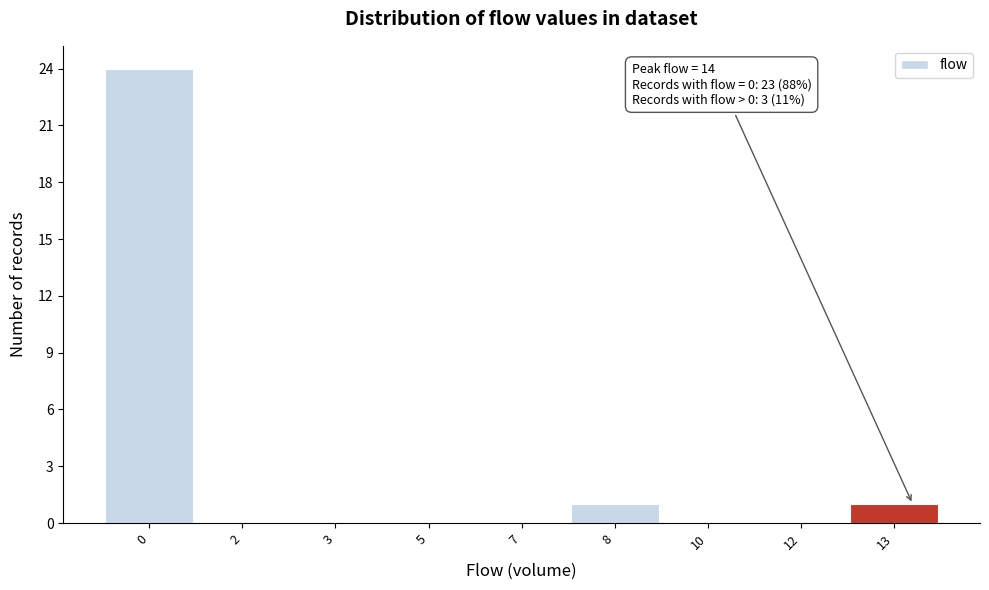

Reading right to left, what are all the values shown in this chart?

13=1	12=0	10=0	8=1	7=0	5=0	3=0	2=0	0=24